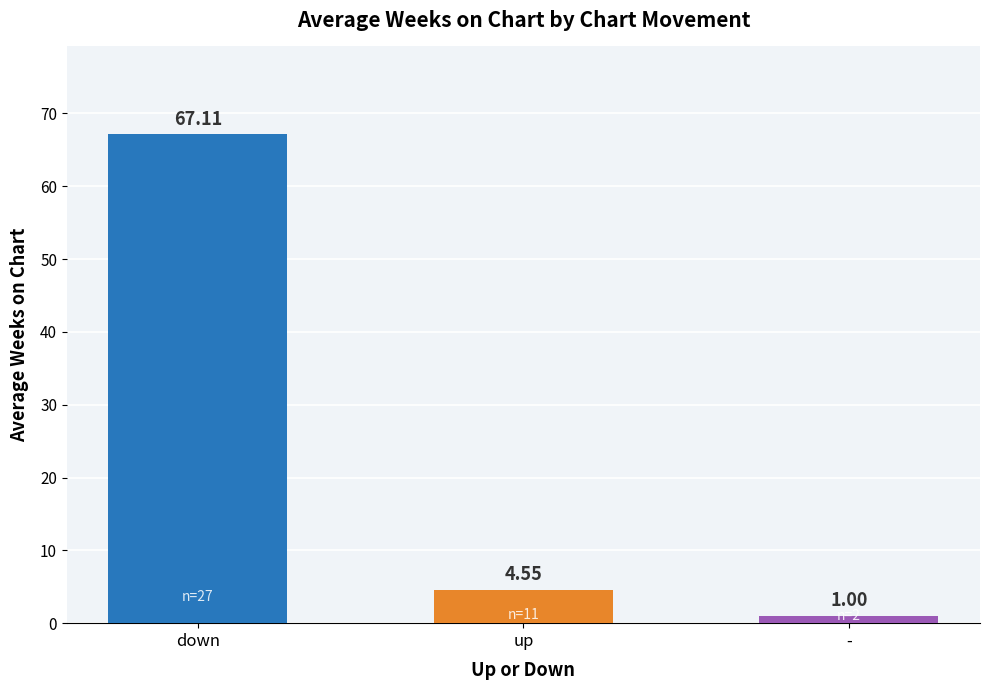

Rank the categories by value from highest to lowest.

down, up, -